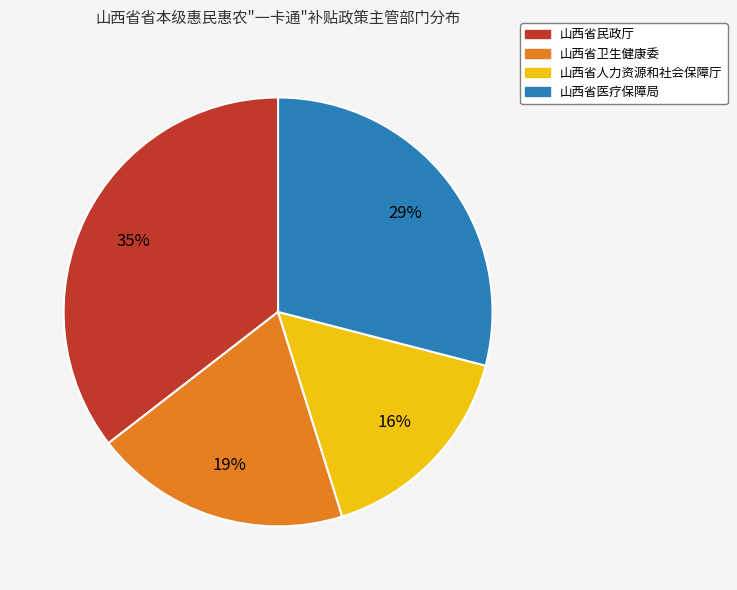

Is it true that 山西省人力资源和社会保障厅 is 16% of the pie?

True